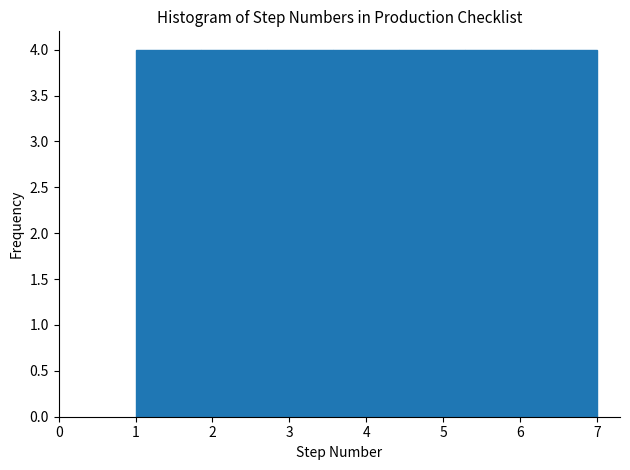

Reading left to right, list every bar in this chart as the range it spans on the x-axis followed by its height. Neither the bar edges nor the heights are printed on the chart, so give them approximately, as read against the axes.

1.0 to 1.9: 4
1.9 to 2.7: 4
2.7 to 3.6: 4
3.6 to 4.4: 4
4.4 to 5.3: 4
5.3 to 6.1: 4
6.1 to 7.0: 4